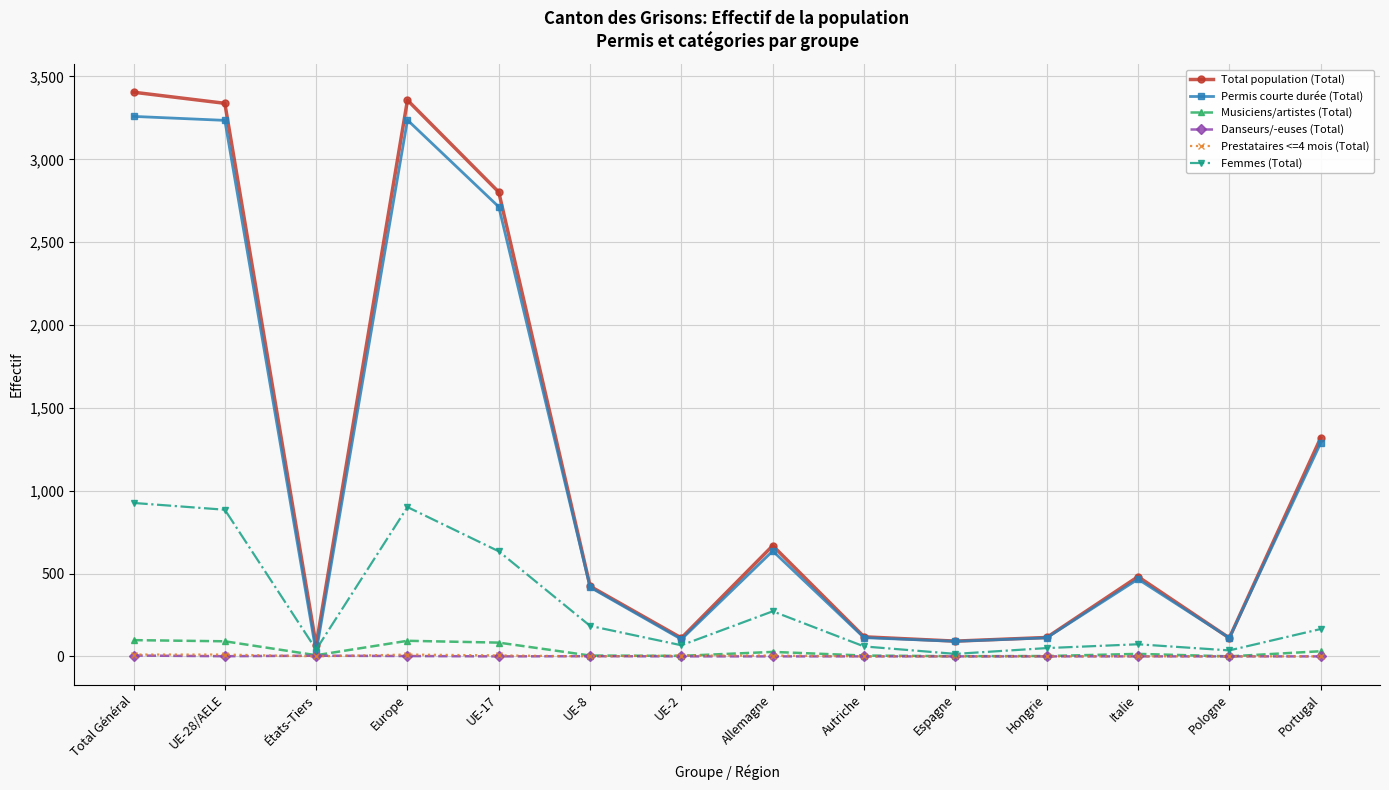

What are all the series names shown in the legend?

Total population (Total), Permis courte durée (Total), Musiciens/artistes (Total), Danseurs/-euses (Total), Prestataires <=4 mois (Total), Femmes (Total)